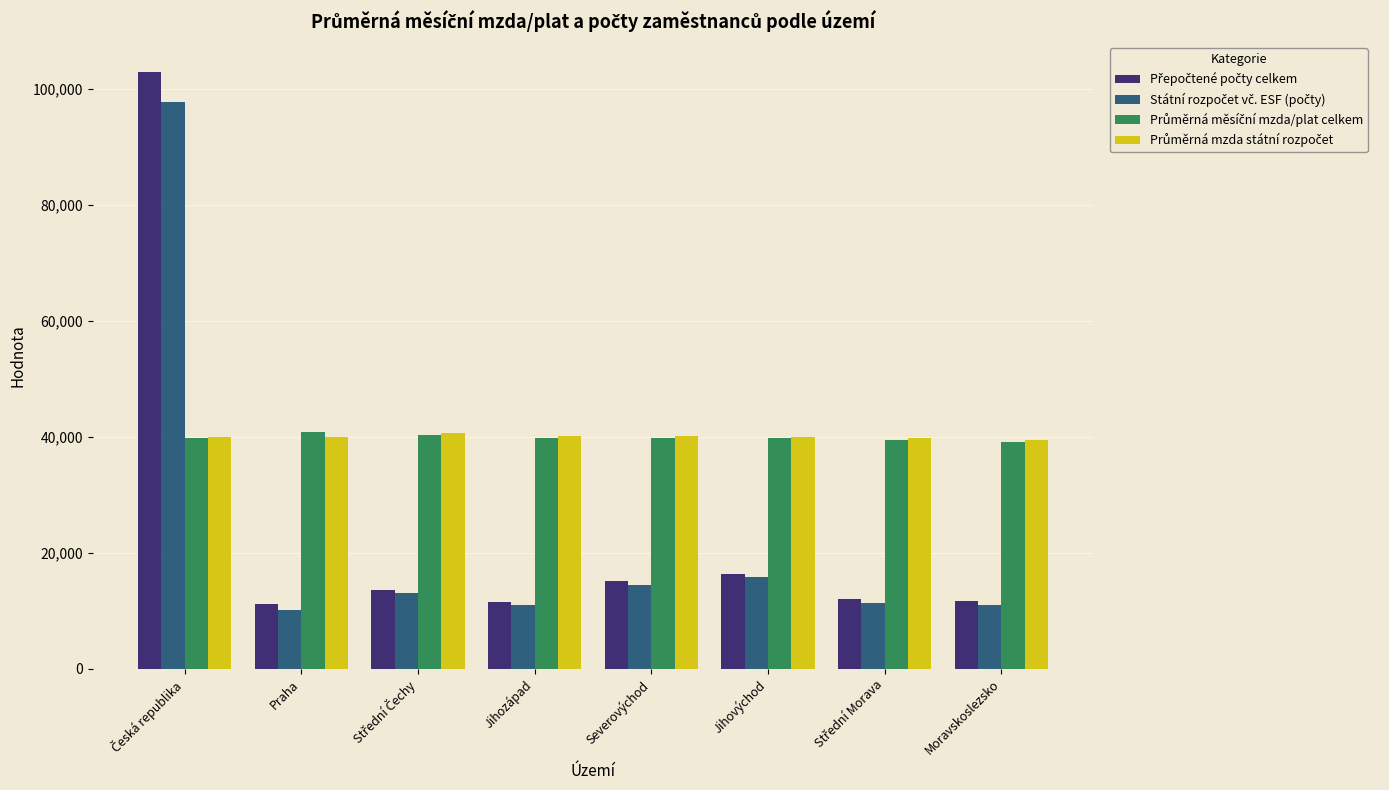

At how many categories does at least one series exceed 19885?

8